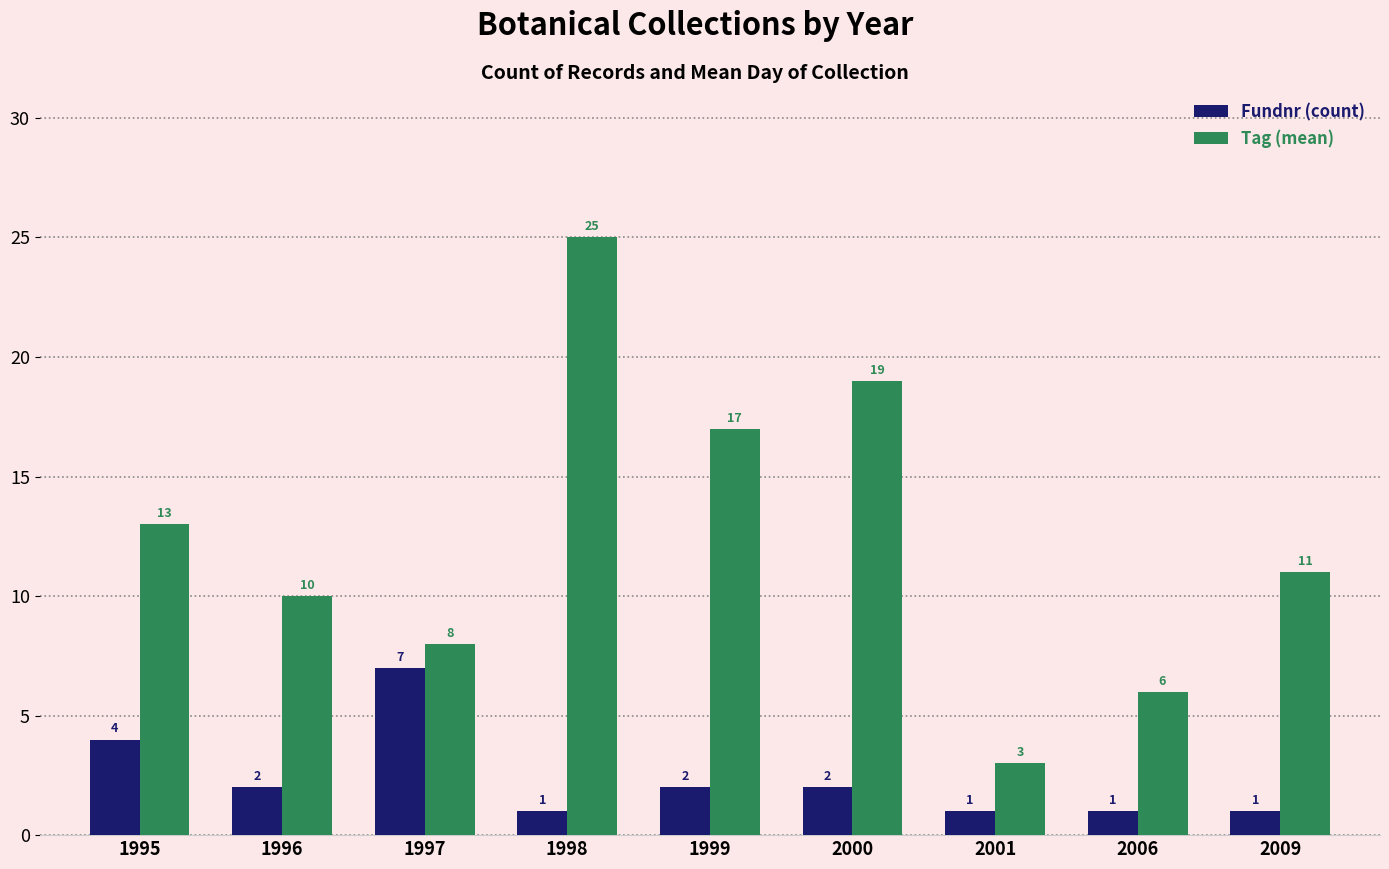

Rank the categories by Tag (mean) value from lowest to highest.

2001, 2006, 1997, 1996, 2009, 1995, 1999, 2000, 1998